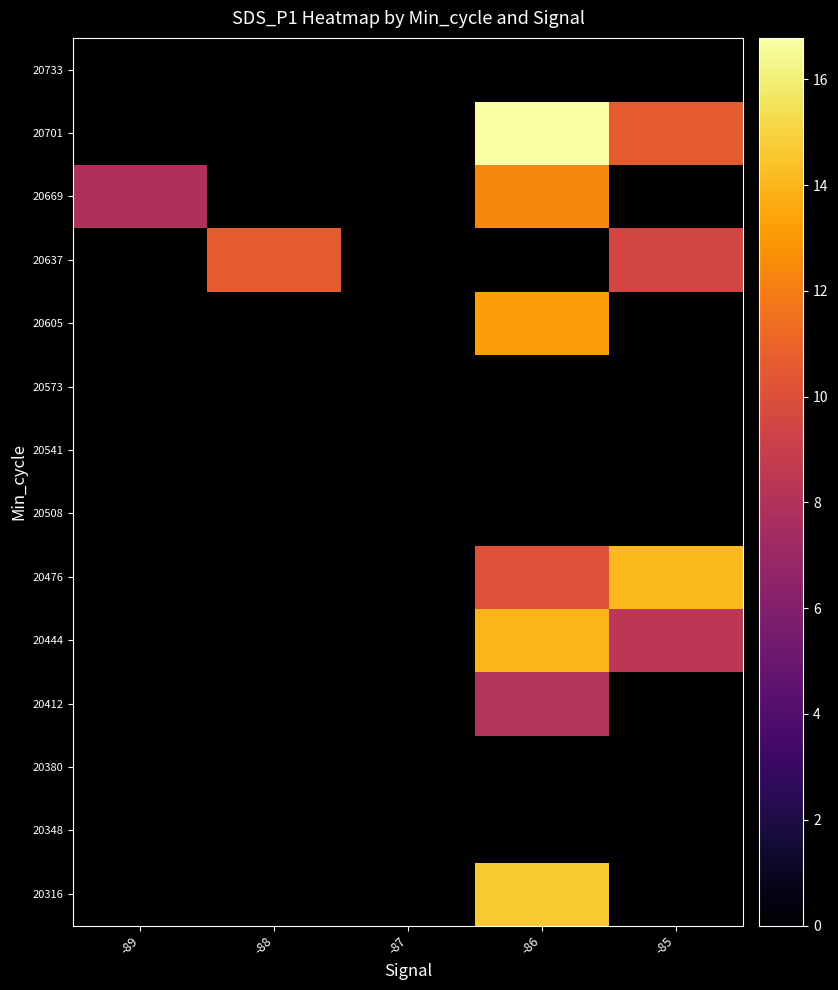

At which category is the sum across all series the highest?

-86